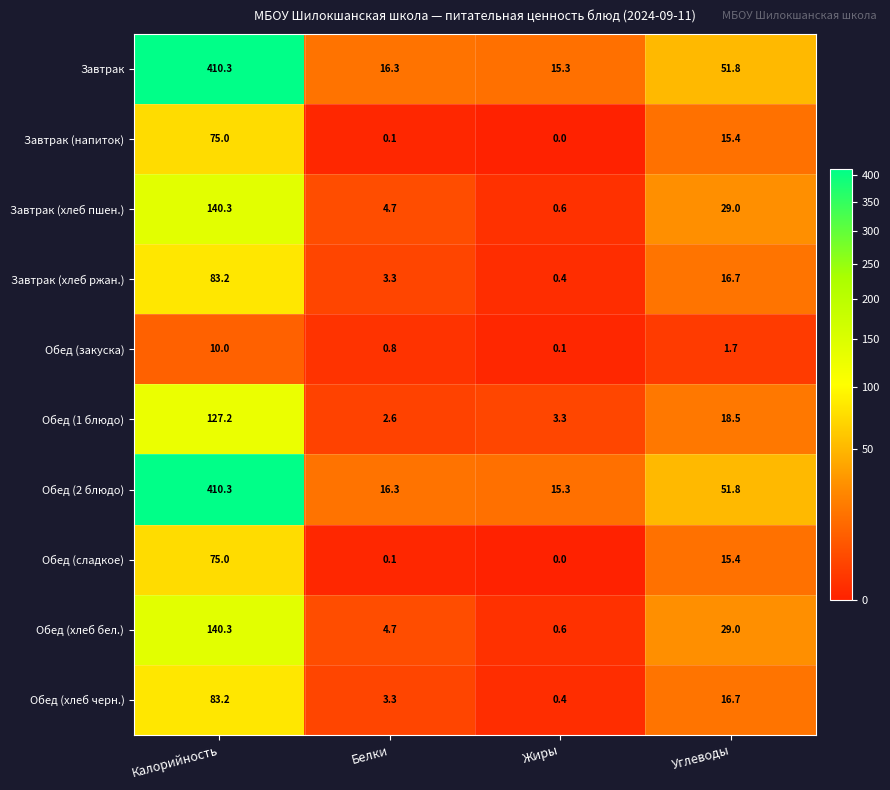

What is the spread (max minus min) of values at Белки?

16.2